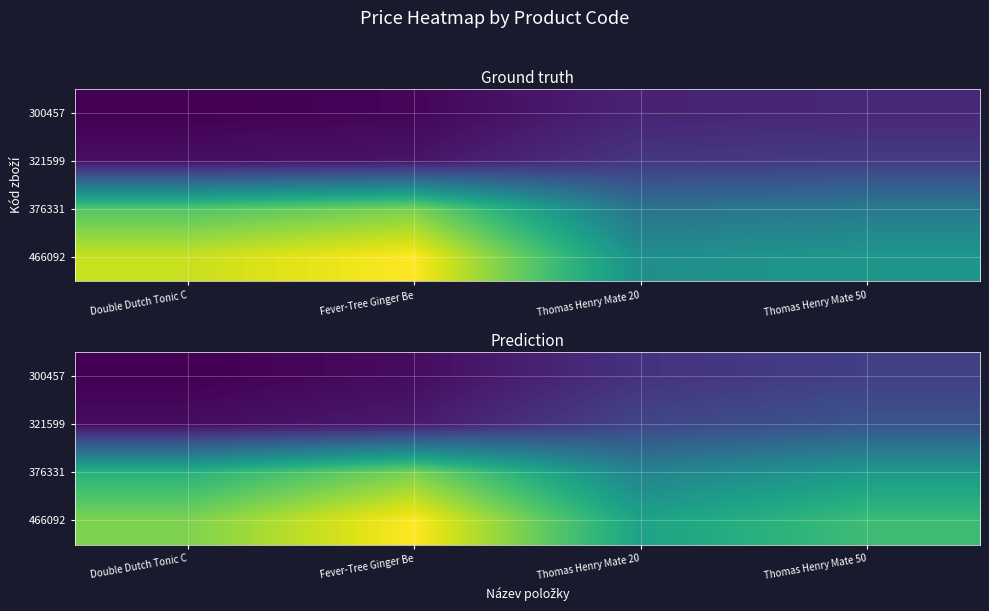

List the series in order of their peak value, highest first.

466092, 376331, 321599, 300457